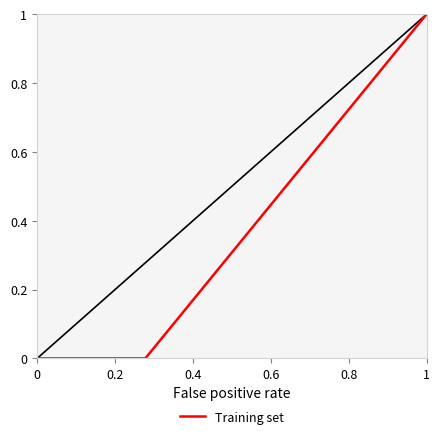

Is this an area chart (filled region under the line)?

No